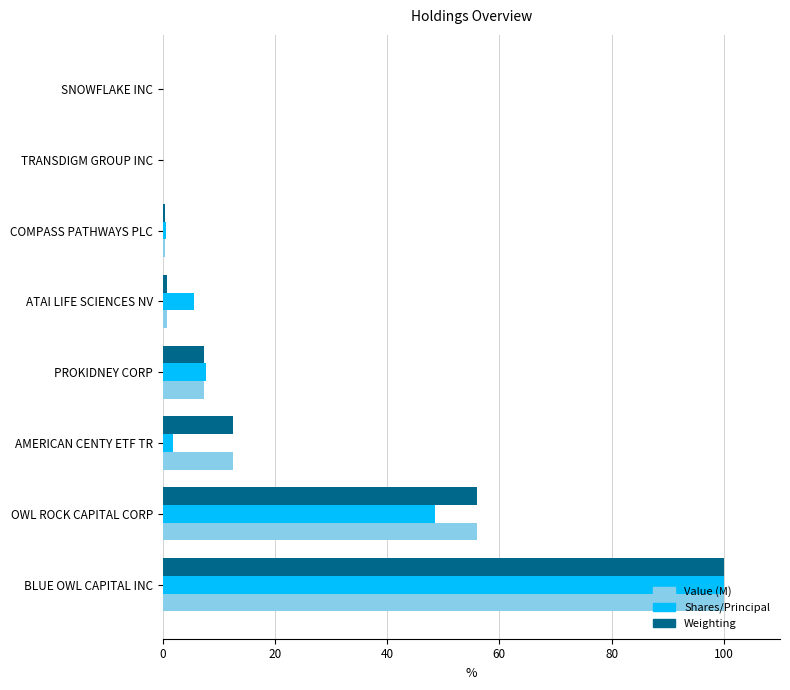

The Value (M) series shows 53.8 at TRANSDIGM GROUP INC. True or false?

False